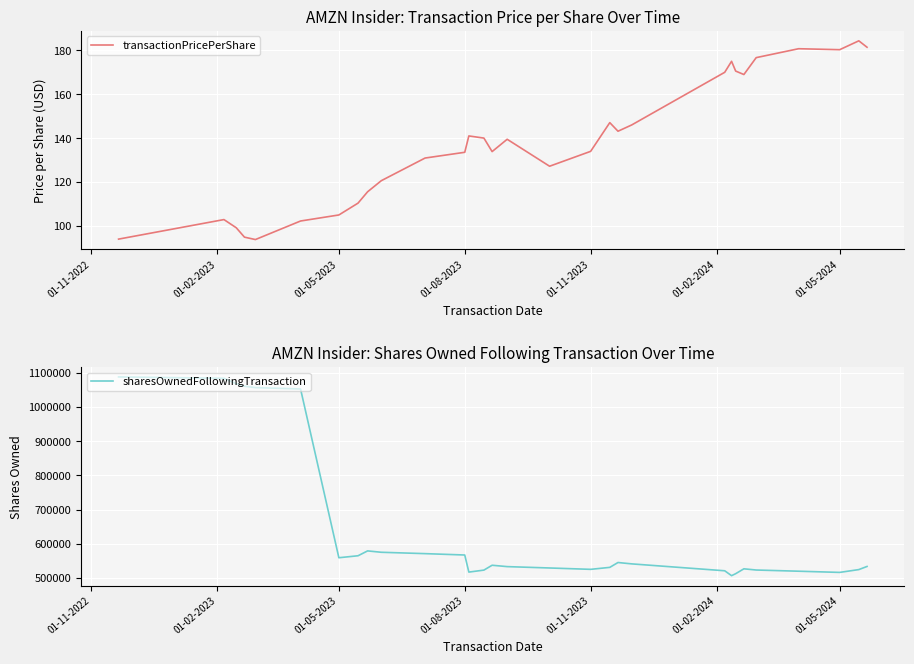

In sharesOwnedFollowingTransaction, how many points are lower than both neighbors (excluding endpoints)?

5